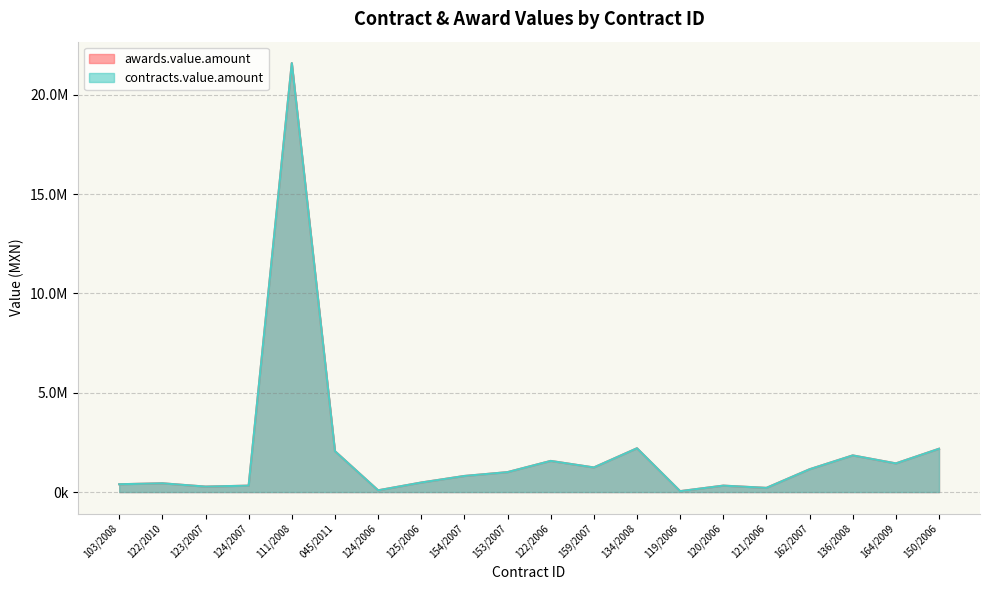

What is the label of the 18th point from the right?

123/2007